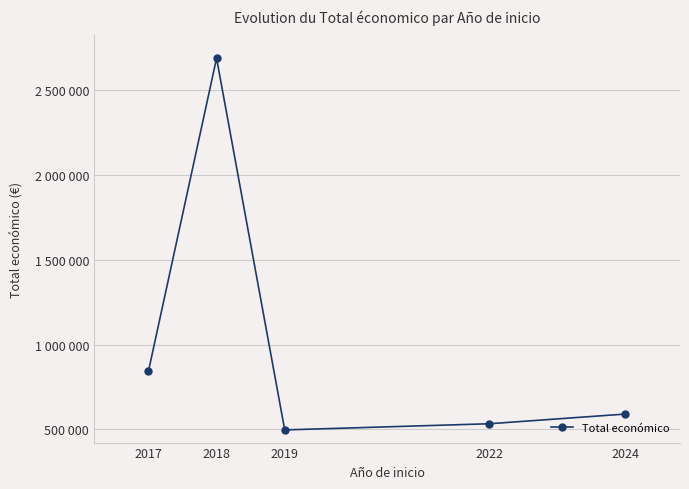

Does the chart have visible grid lines?

Yes